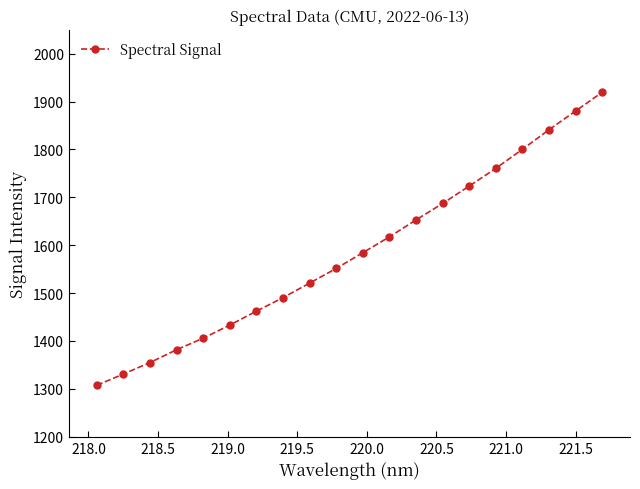

What is the maximum value shown in the chart?

1919.4